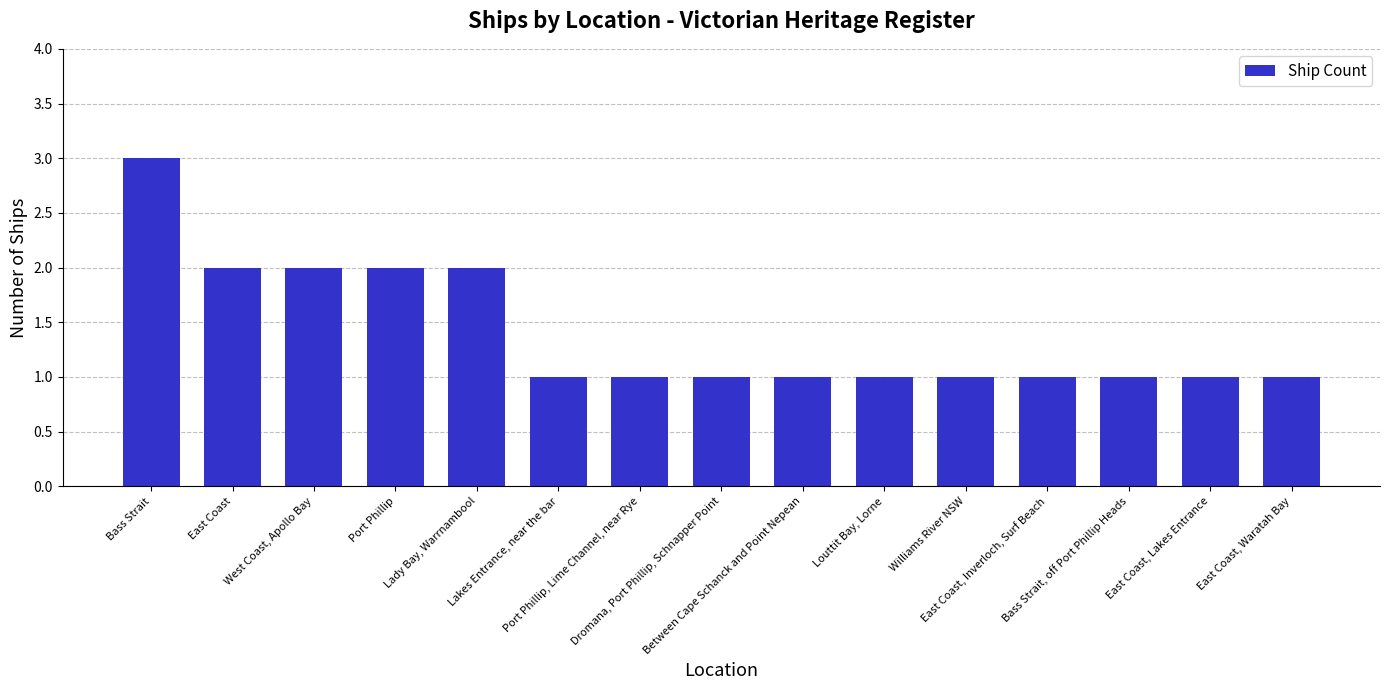

The value at Bass Strait is 1. True or false?

False